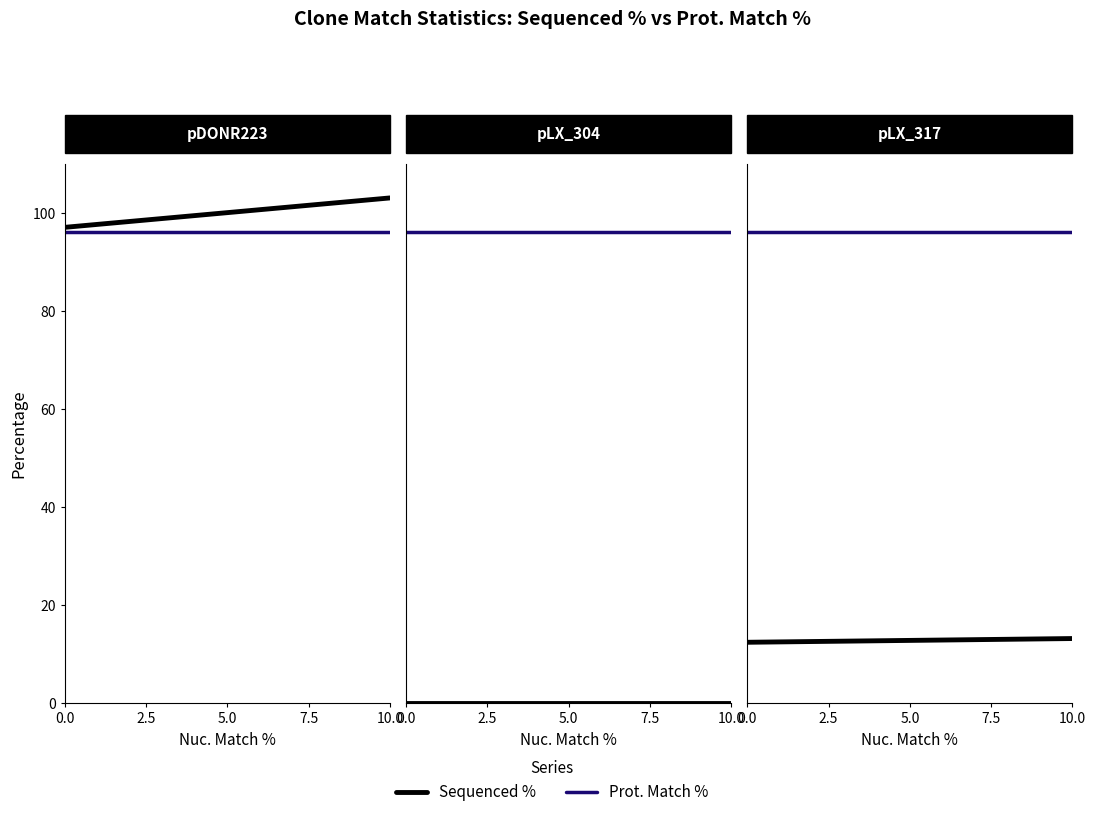

What are all the series names shown in the legend?

Sequenced %, Prot. Match %